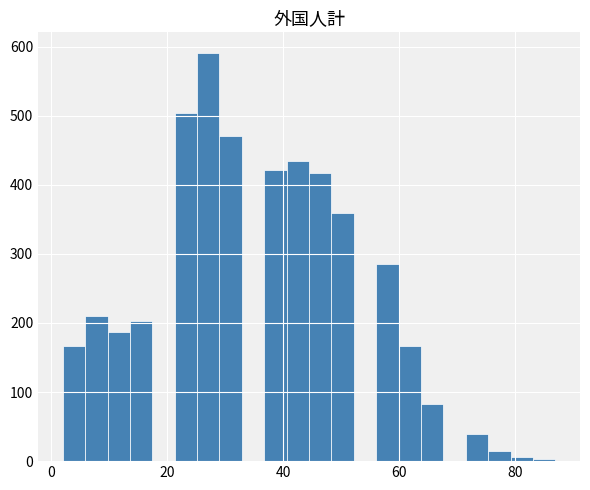

Around what value on the x-axis is the tallest bar? Give the approximate position of its centre, as read against the axis.

28